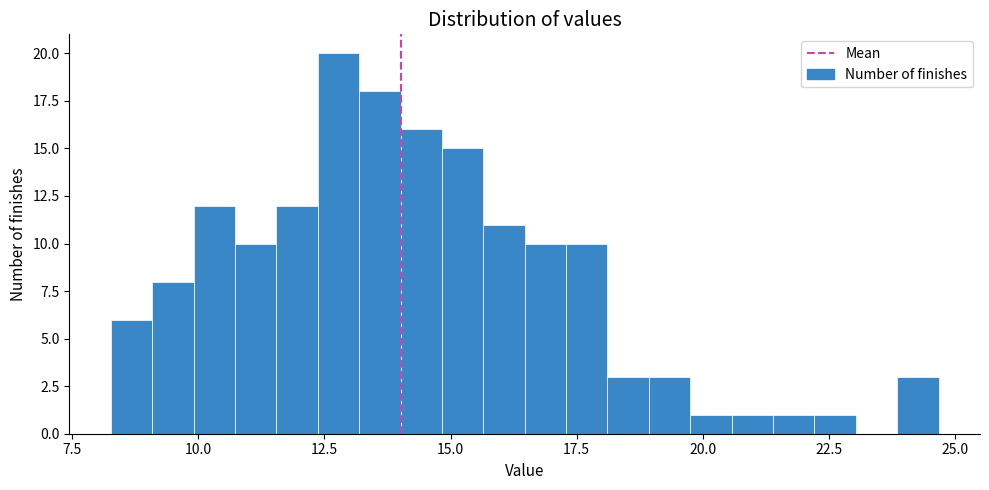

Read against the x-axis, roughly where is the centre of the tallest bar?

13.0